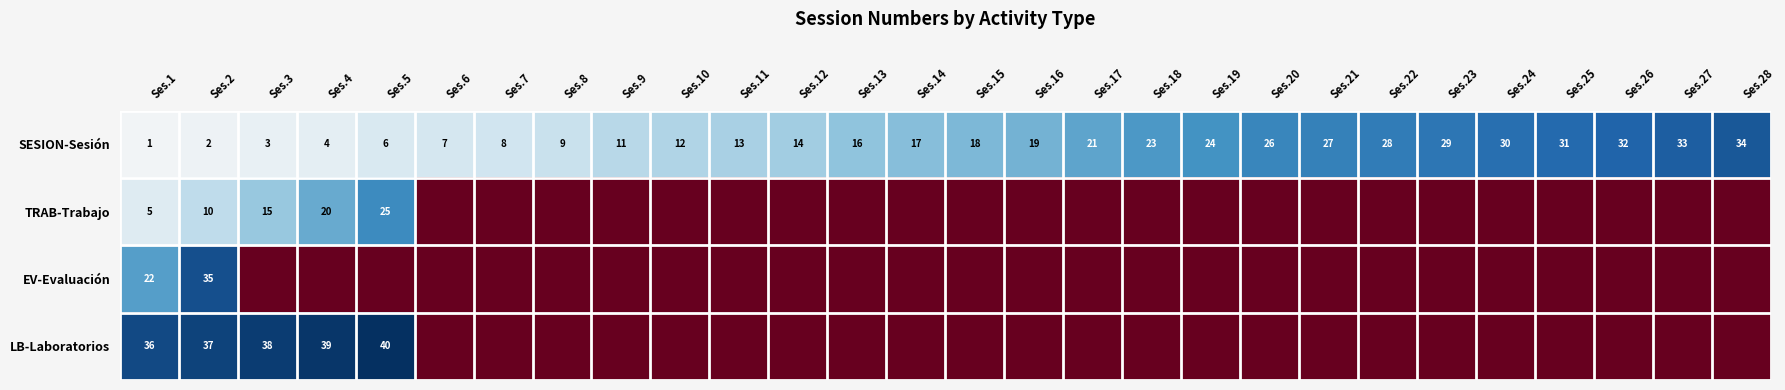

Which category has the highest value in the SESION-Sesión series?

Ses.28